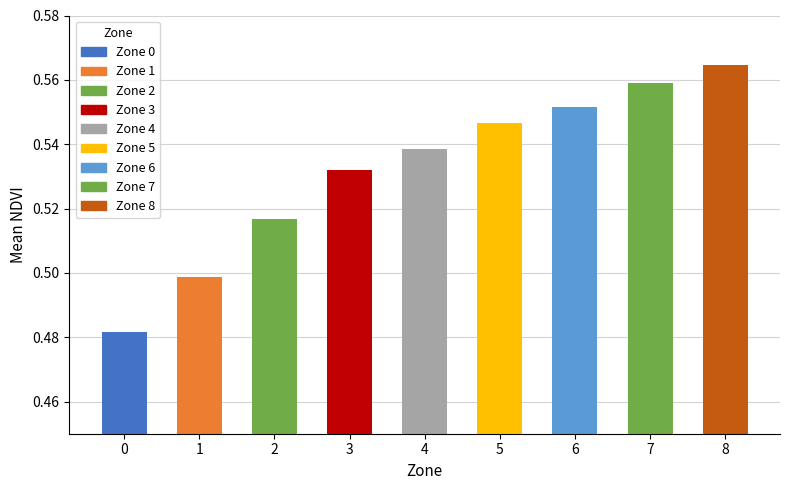

Rank the categories by value from highest to lowest.

8, 7, 6, 5, 4, 3, 2, 1, 0